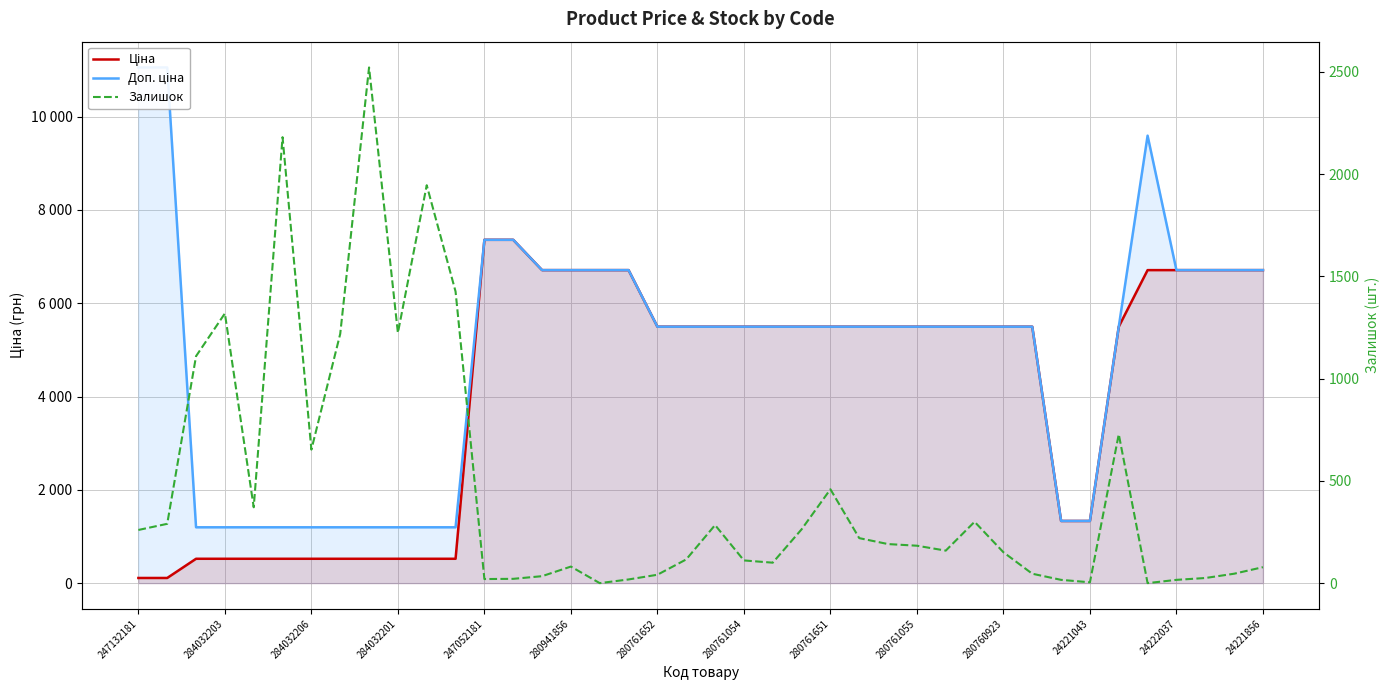

How many data points does each series have?

40